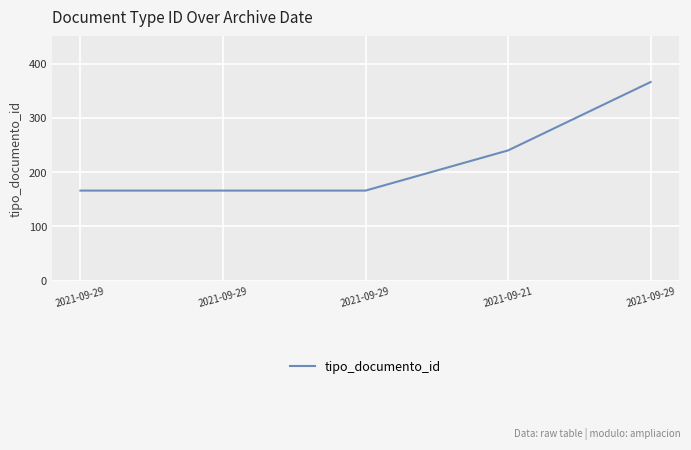

Reading left to right, extract all data points from this chart.

2021-09-29=166	2021-09-29=166	2021-09-29=166	2021-09-21=240	2021-09-29=366